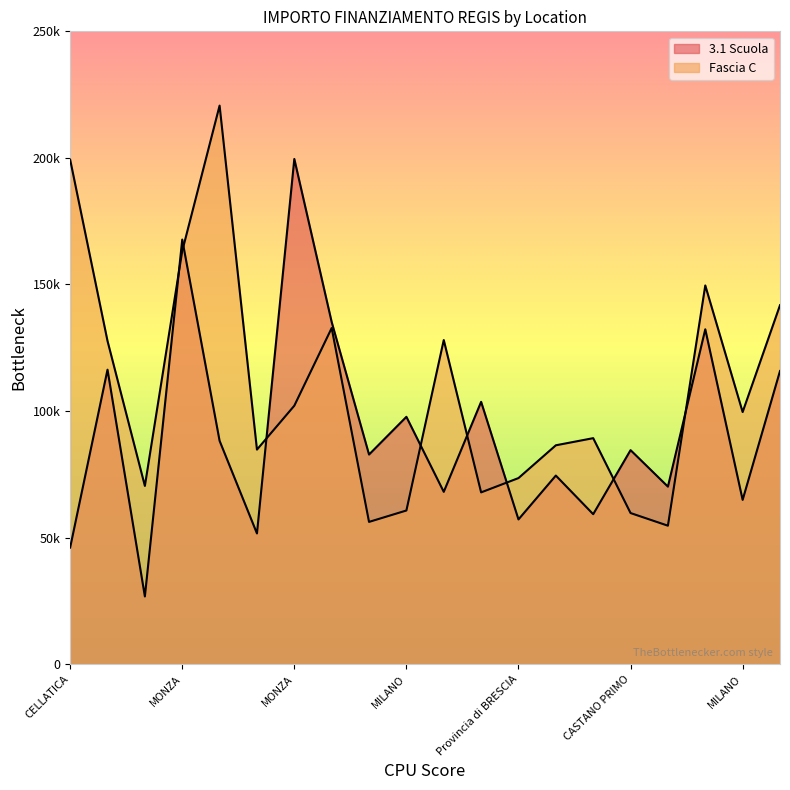

List the series in order of their overall mean, lowest first.

3.1 Scuola, Fascia C